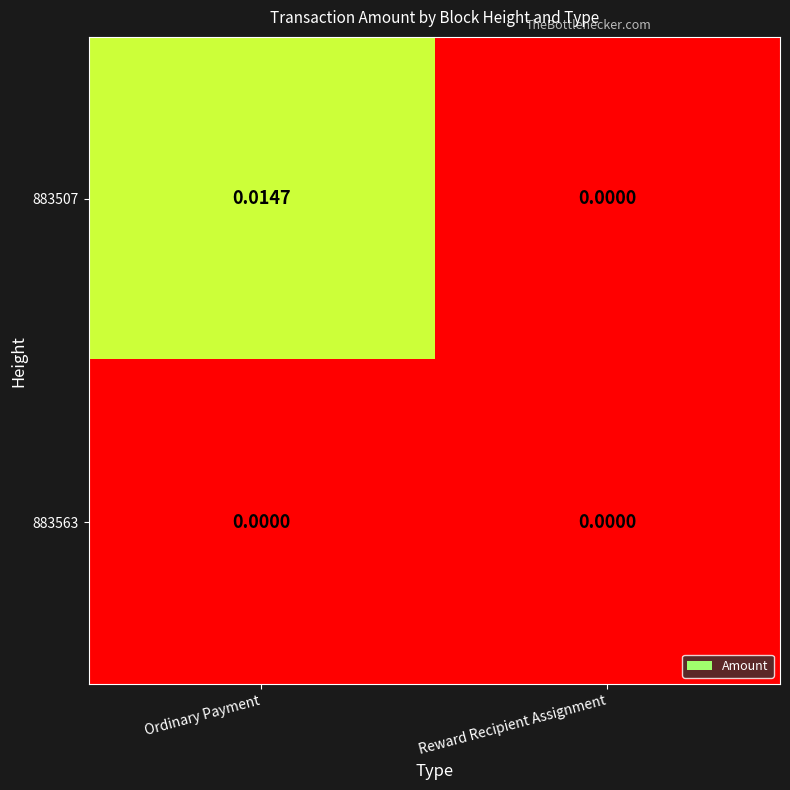

Which series has the largest total across all categories?

883507